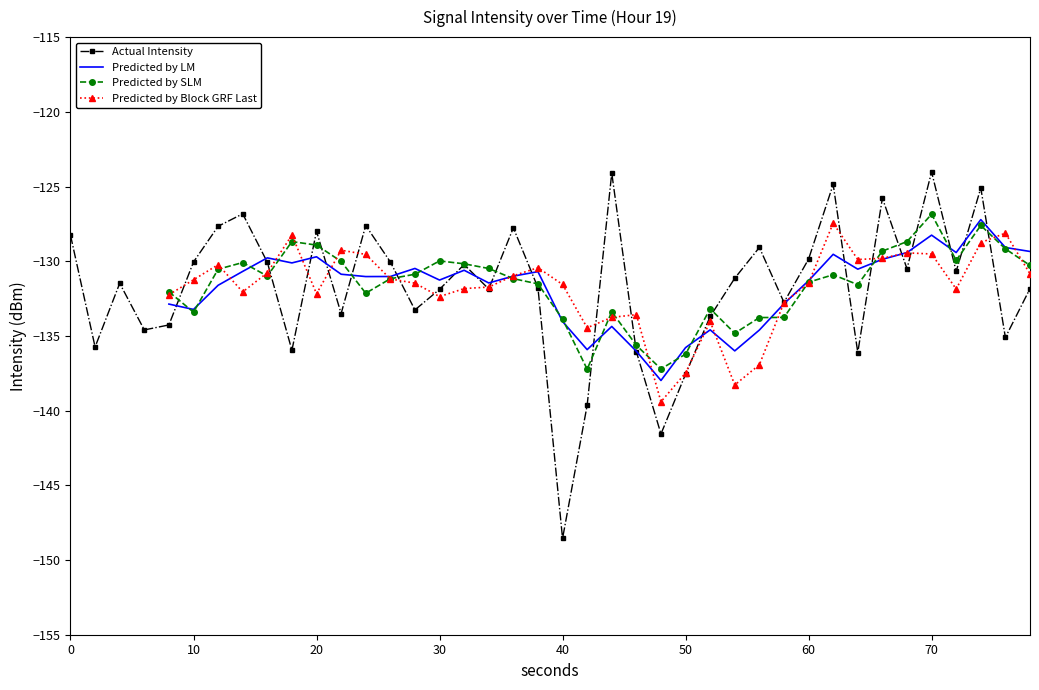

At which label does Actual Intensity reach its minimum?

40